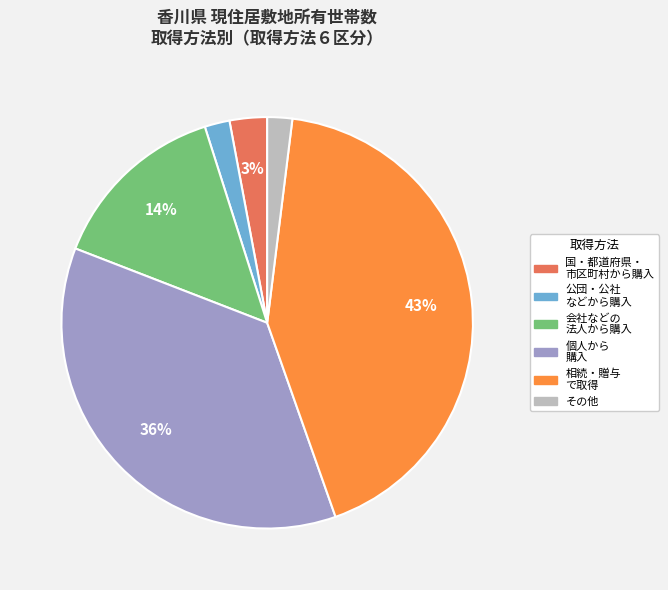

Is the sum of 国・都道府県・ 市区町村から購入 and 個人から 購入 greater than half?

No